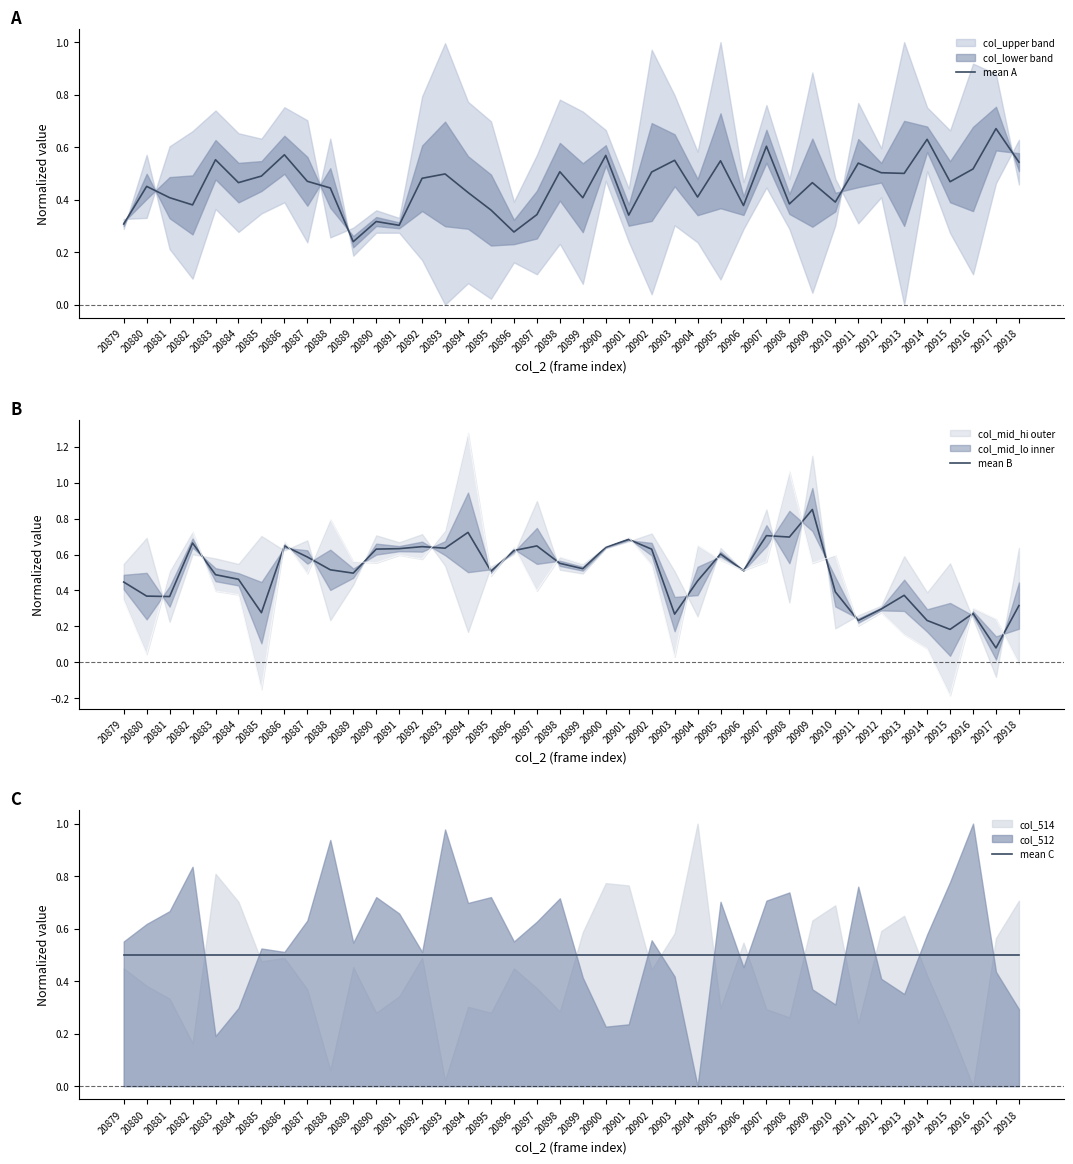

At which category is the sum across all series the highest?

20909